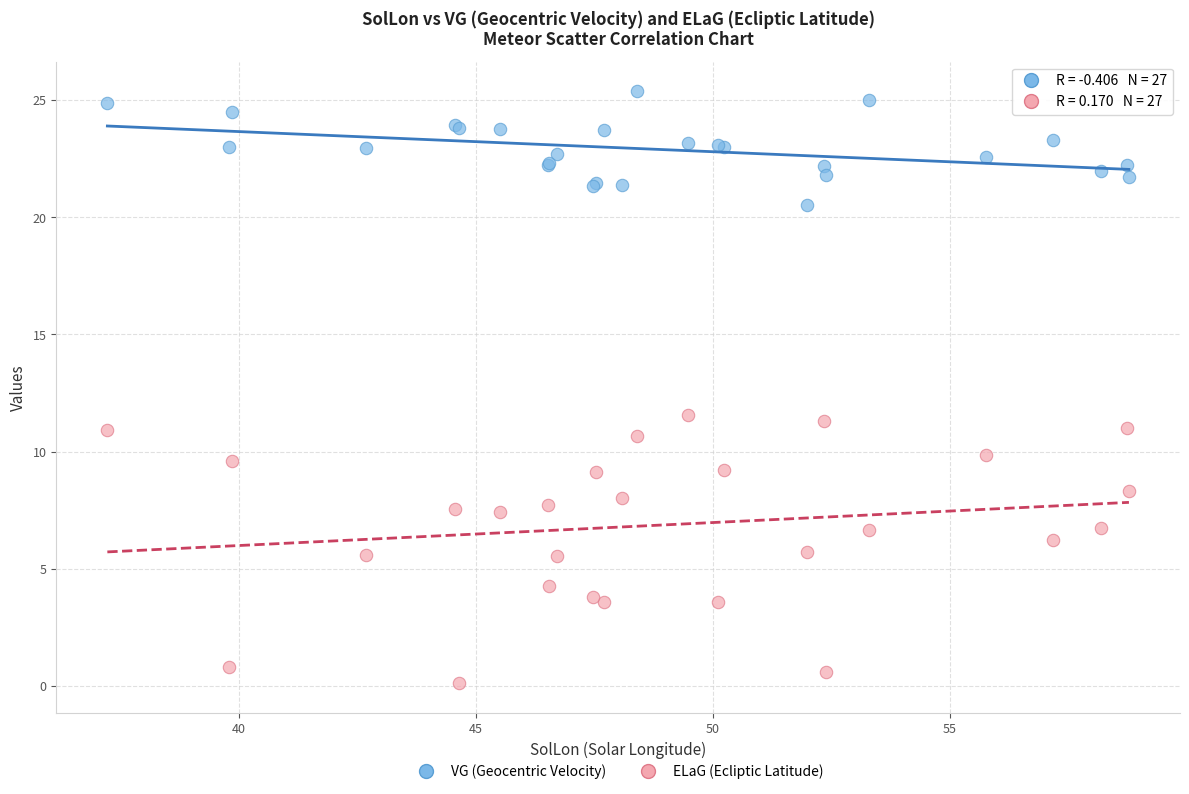

Which series has the largest Y range (max minus min)?

ELaG (Ecliptic Latitude)